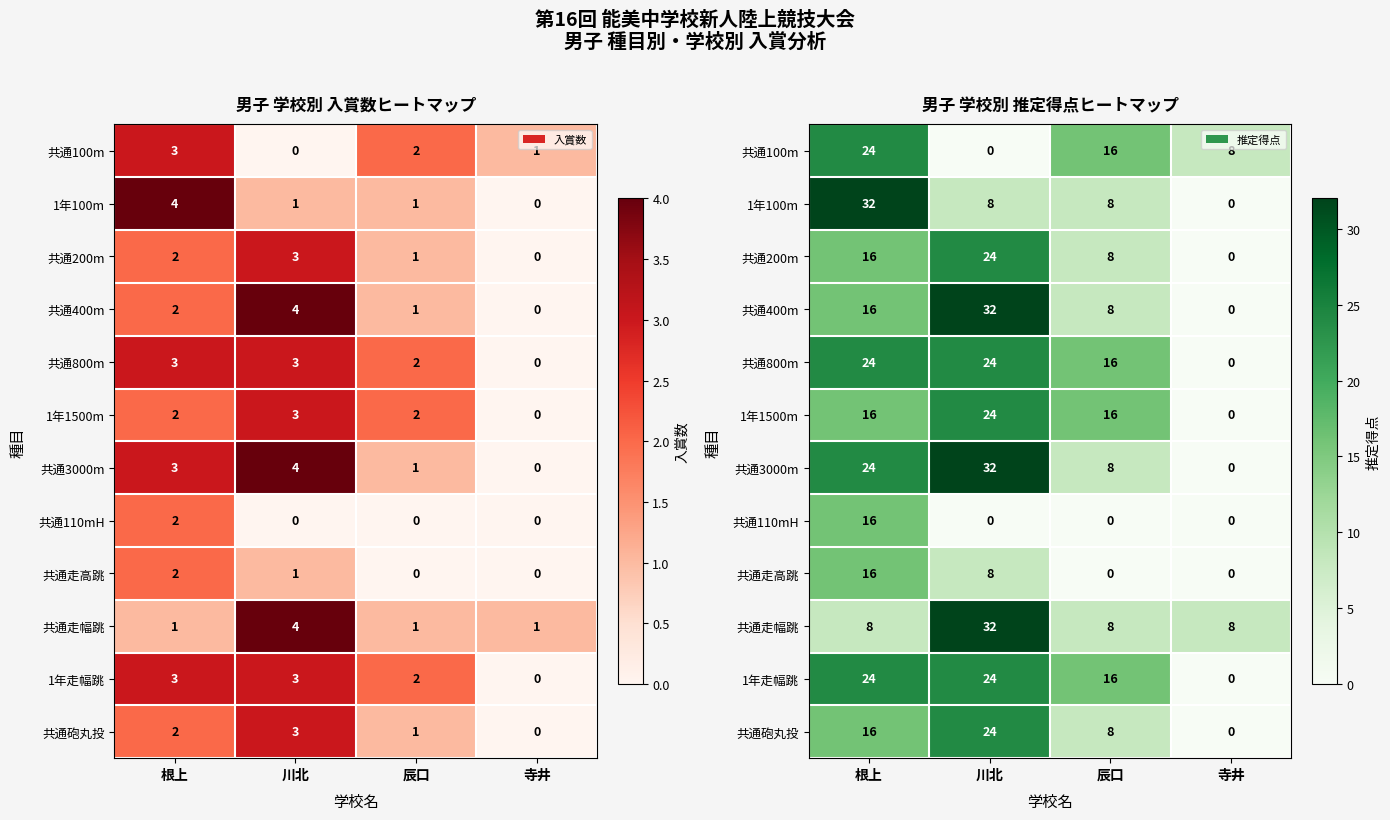

What is the average value of the 共通800m series?

16